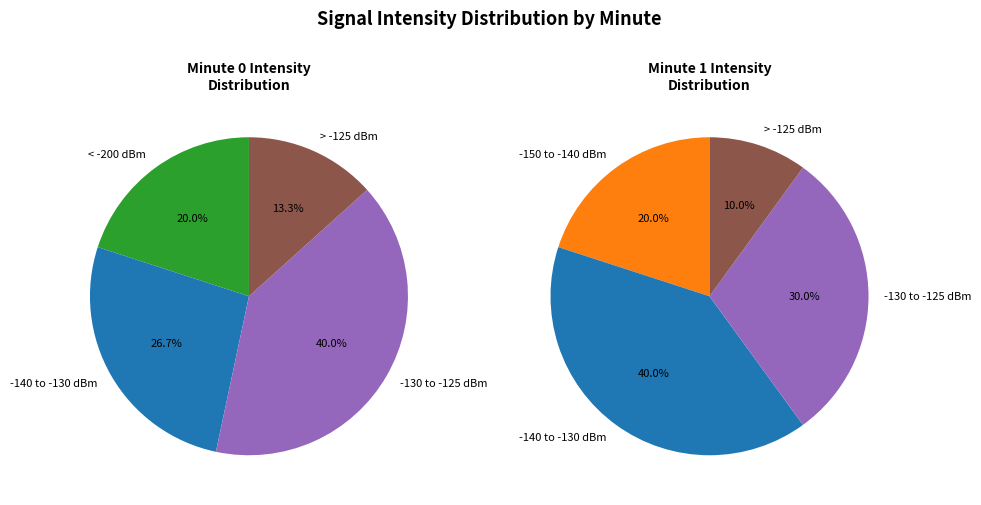

Is it true that 4 is 2% of the pie?

True